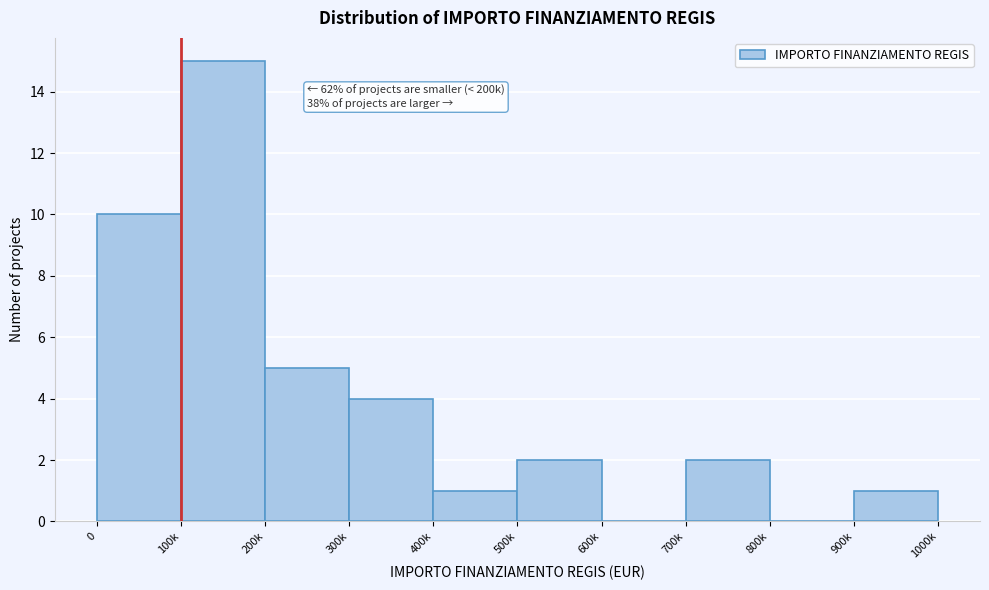

Reading left to right, list all the values displayed in this chart.

0=10	100k=15	200k=5	300k=4	400k=1	500k=2	600k=0	700k=2	800k=0	900k=1